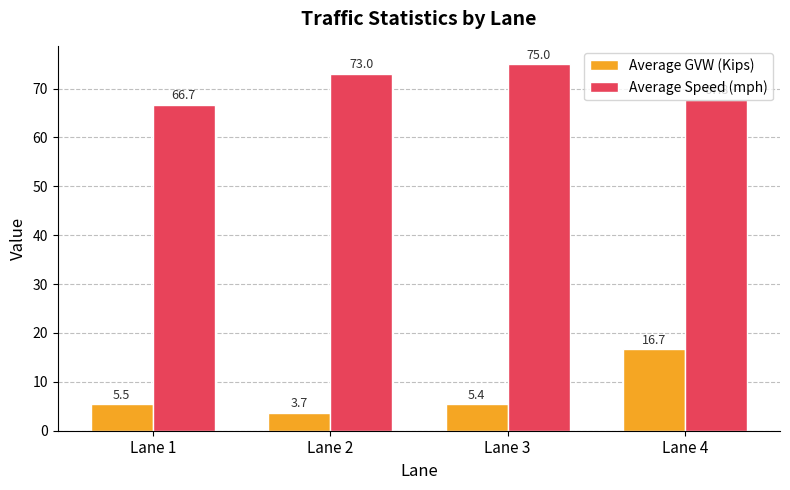

What is the value of the Average GVW (Kips) bar at the 4th from the left?

16.7